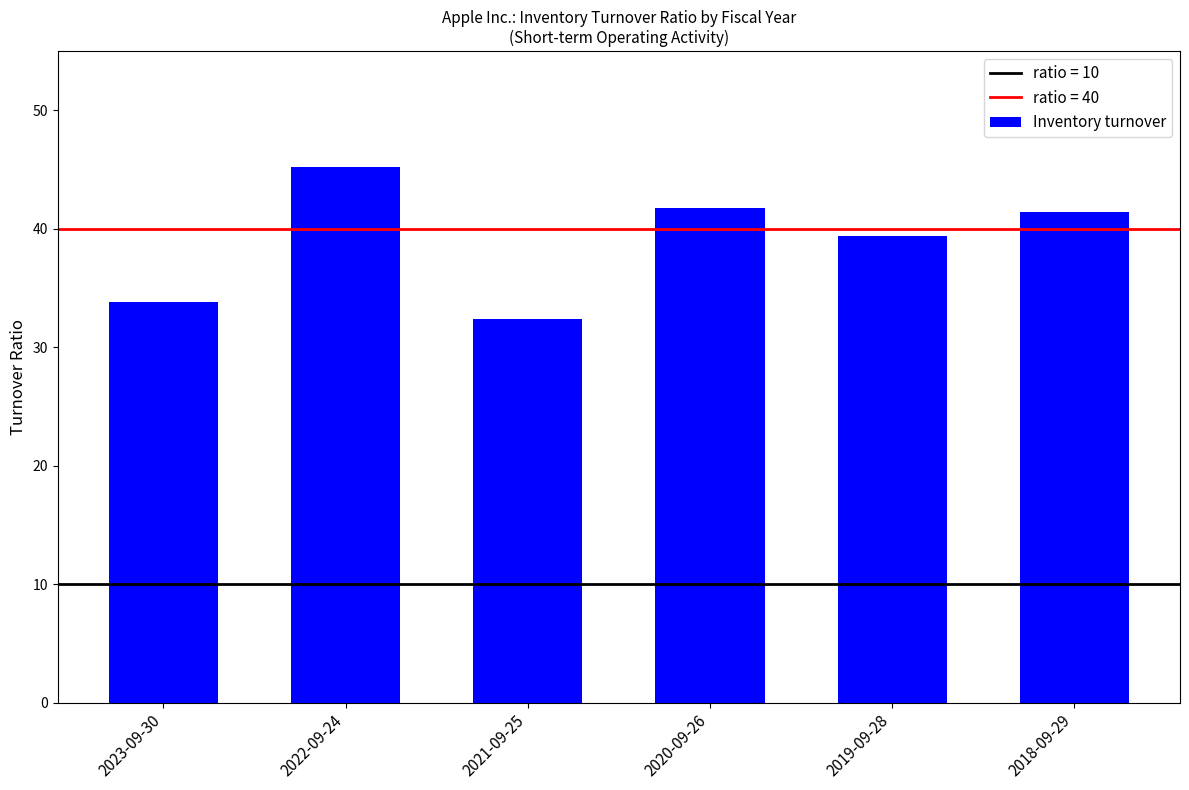

Are the bars grouped side by side (vs. stacked)?

No